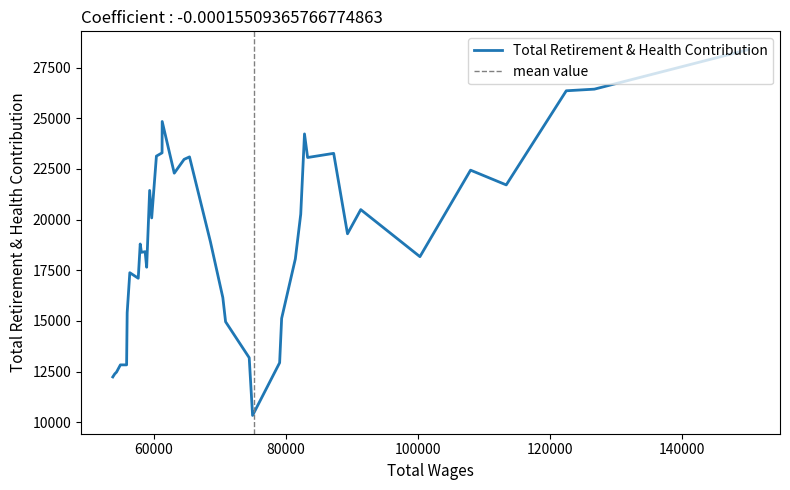

True or false: there are more than 1 points higher than both neighbors.

True